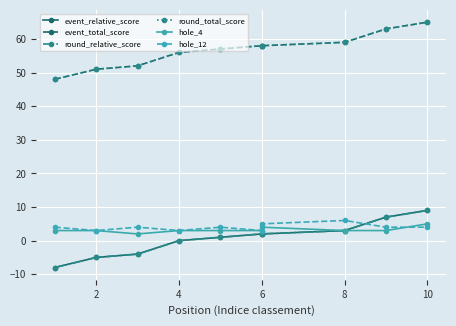

What is the difference between the second highest and second lowest values in the event_total_score series?

12